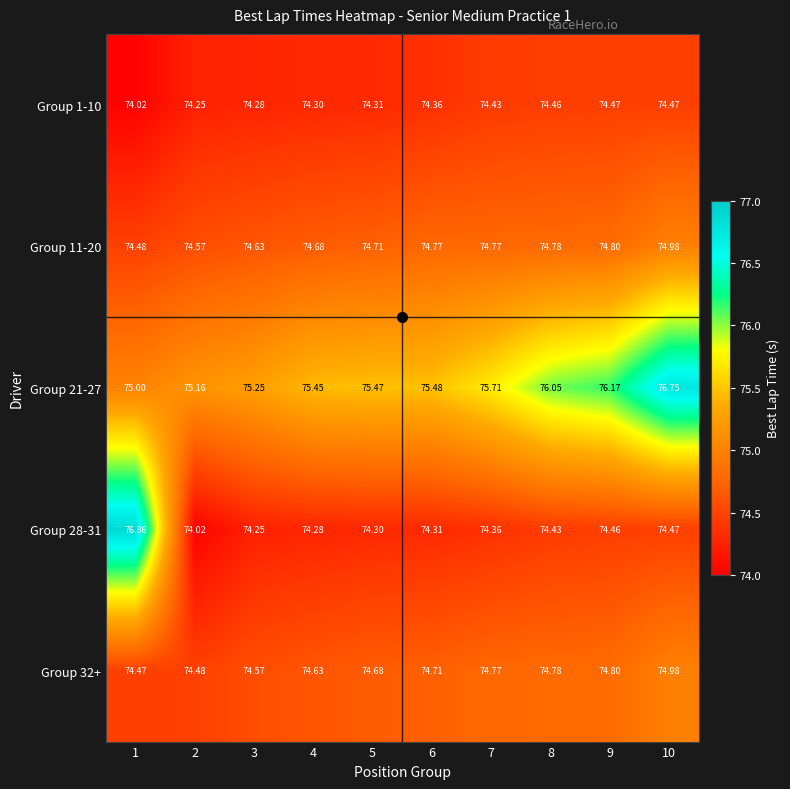

At how many categories does at least one series exceed 74?

10